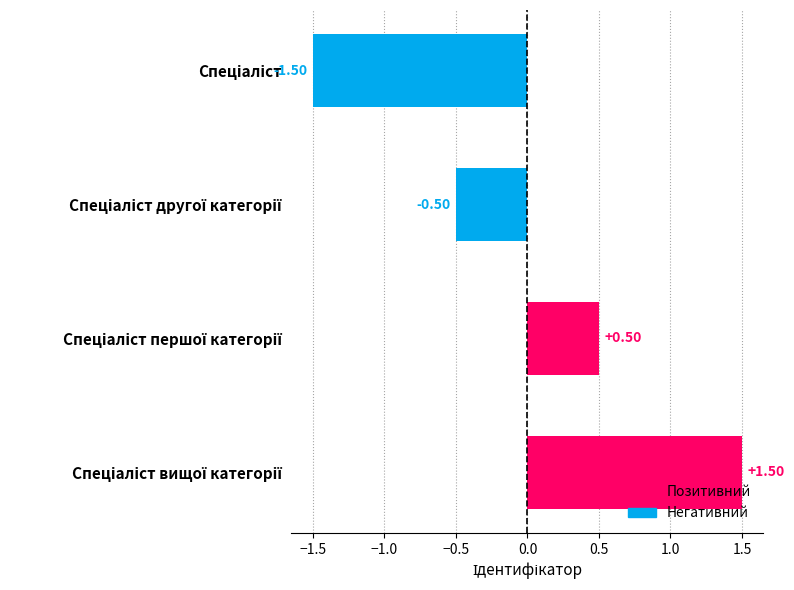

What is the difference between the maximum and second lowest values?

2.0